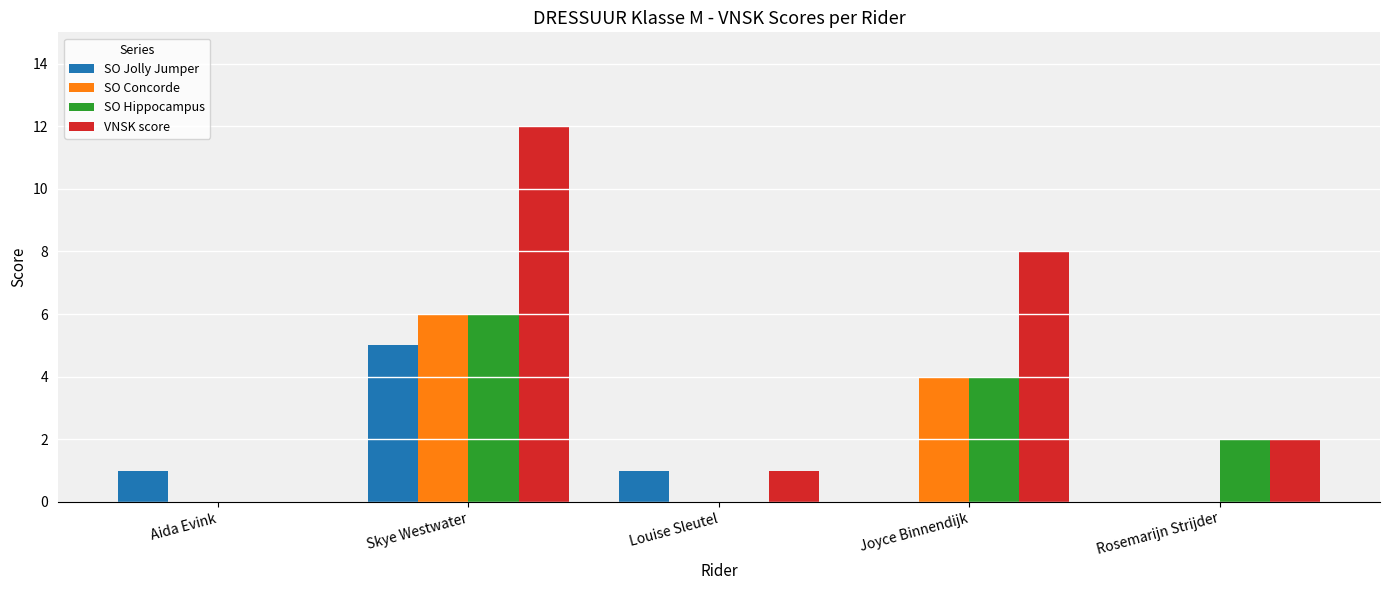

Where does the SO Hippocampus series first go above 2?

Skye Westwater